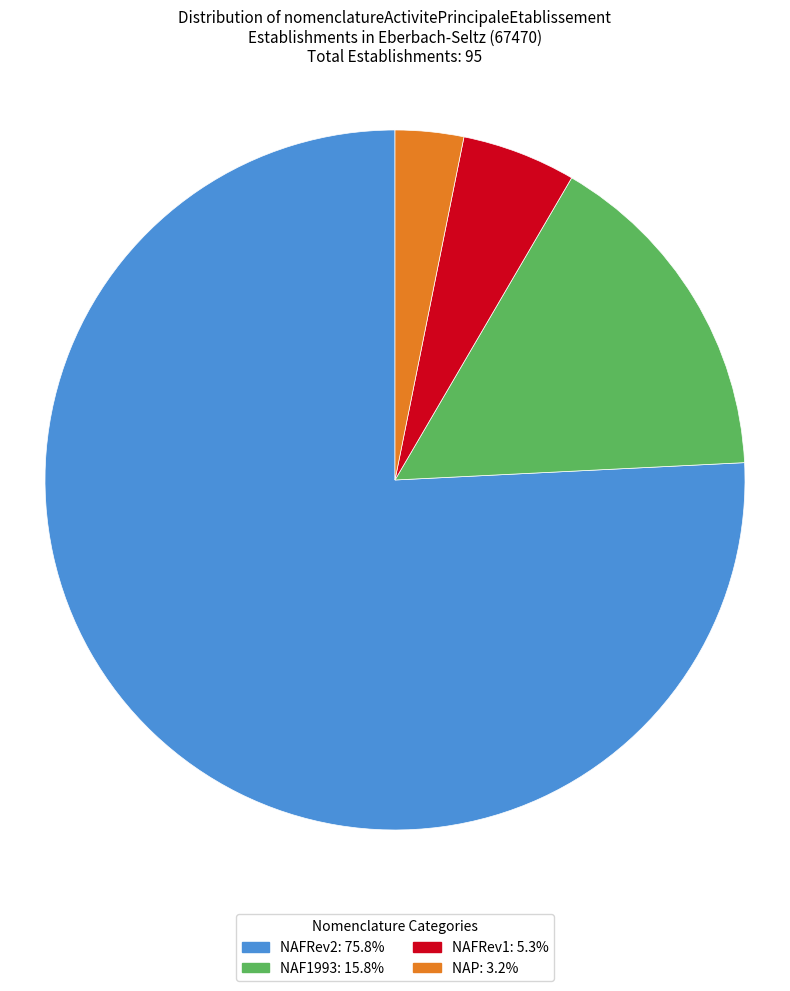

How many segments does this pie chart have?

4